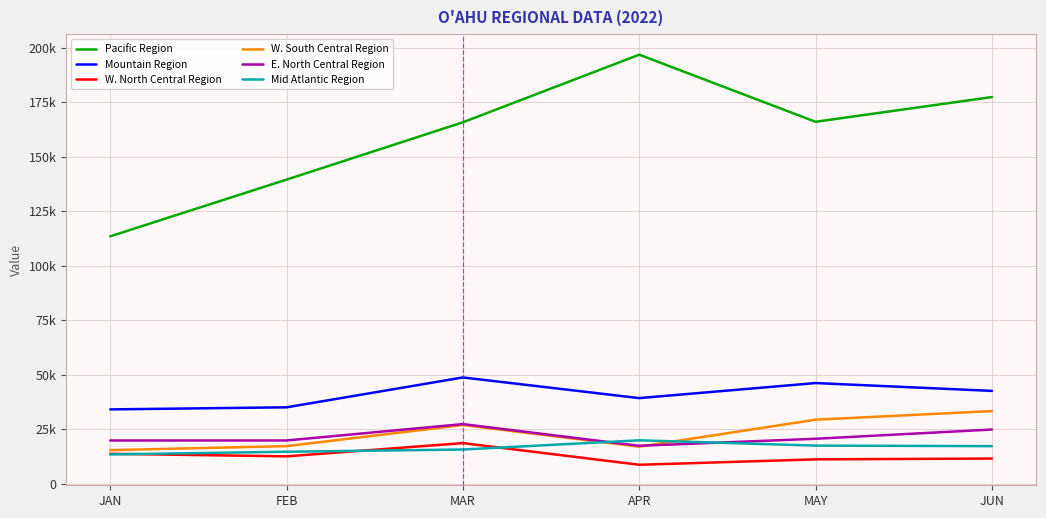

Does the chart have visible grid lines?

Yes